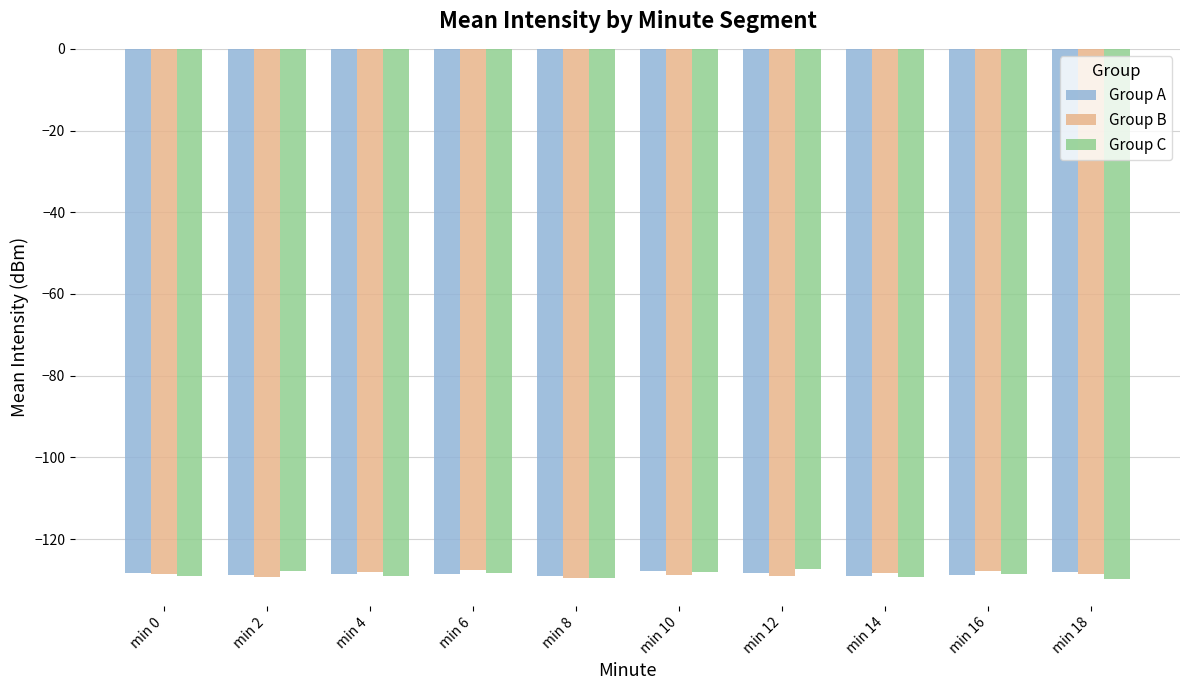

Is it true that Group C equals -87.5 at min 4?

False